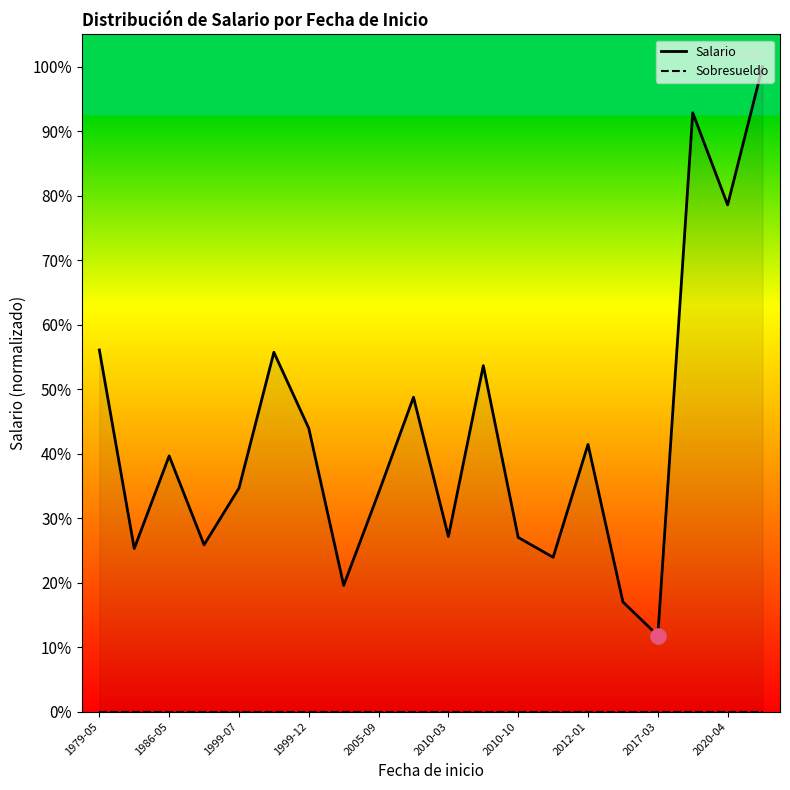

Which series has the largest Y range (max minus min)?

Salario